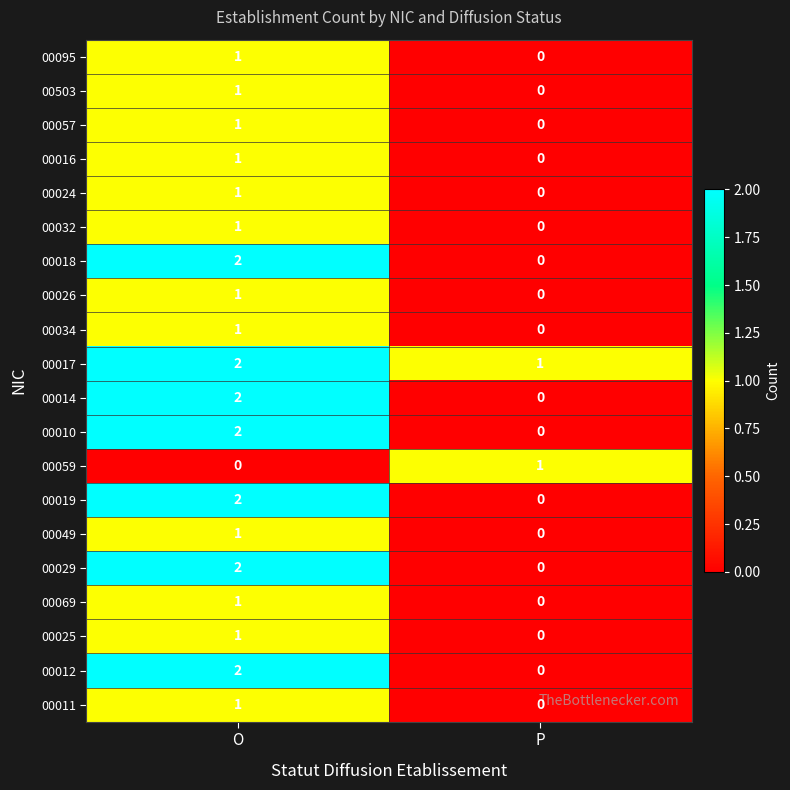

At which label does 00012 reach its minimum?

P